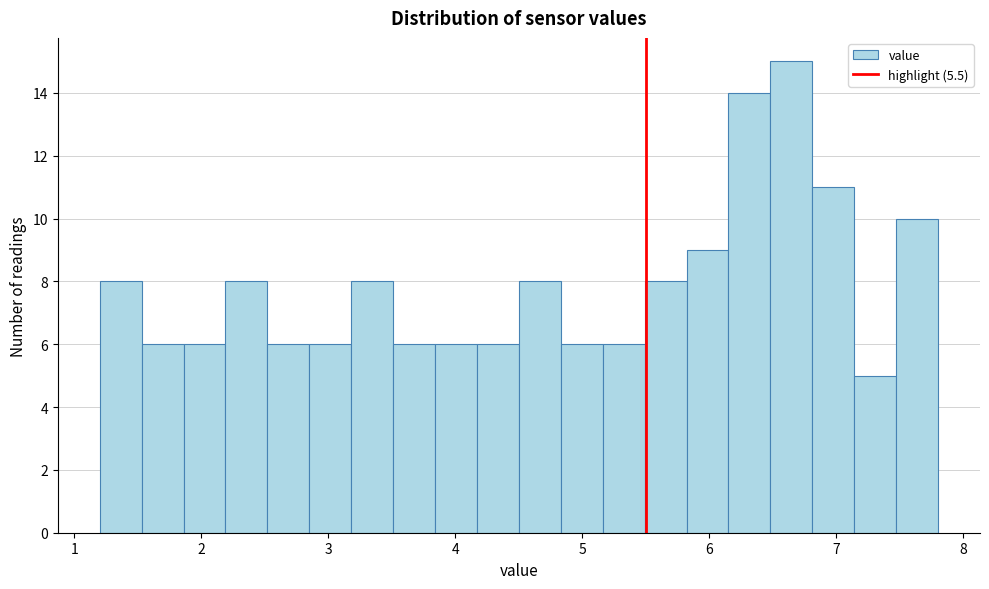

Read against the x-axis, roughly where is the centre of the tallest bar?

6.6